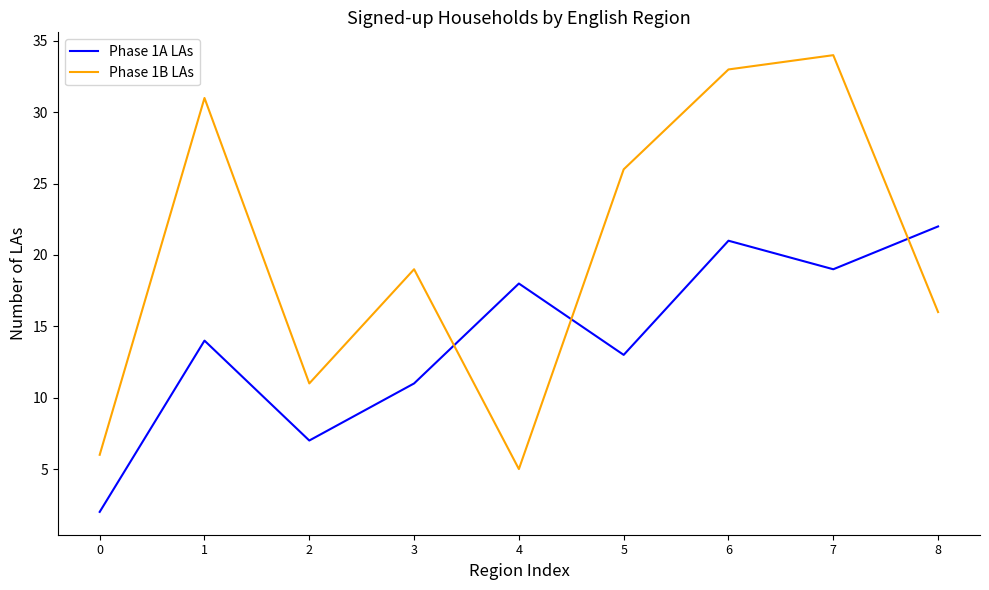

The Phase 1B LAs series shows 11 at 2. True or false?

True